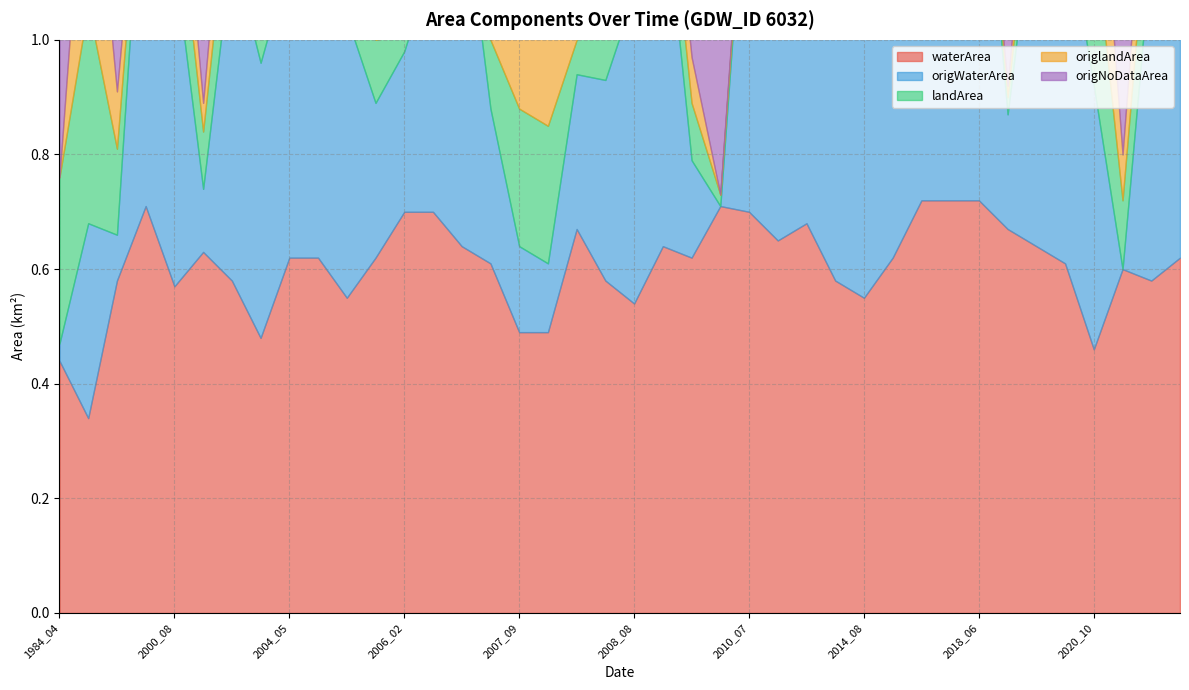

Is it true that origWaterArea equals 0.2 at 2008_03?

False